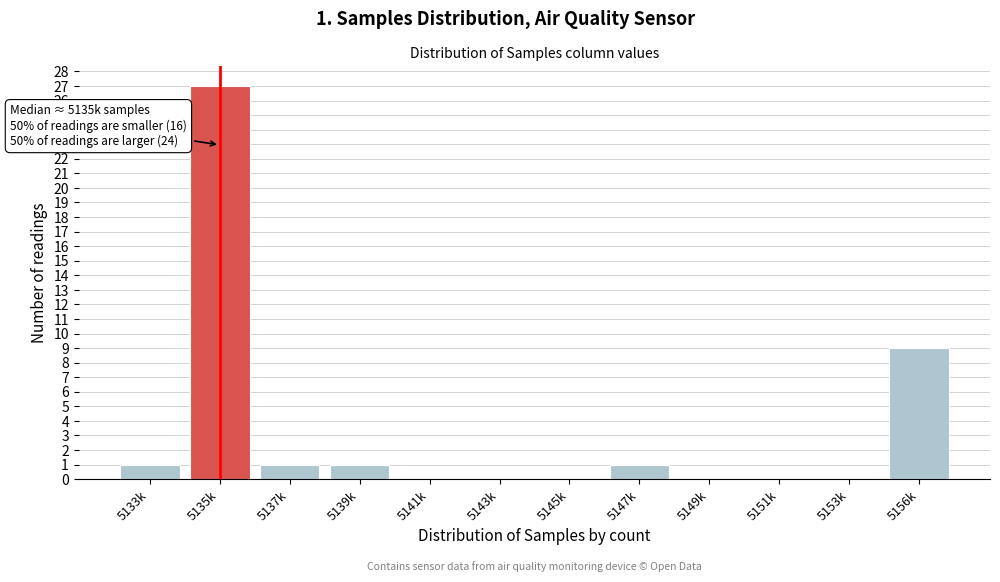

Reading right to left, extract all data points from this chart.

5156k=9	5153k=0	5151k=0	5149k=0	5147k=1	5145k=0	5143k=0	5141k=0	5139k=1	5137k=1	5135k=27	5133k=1